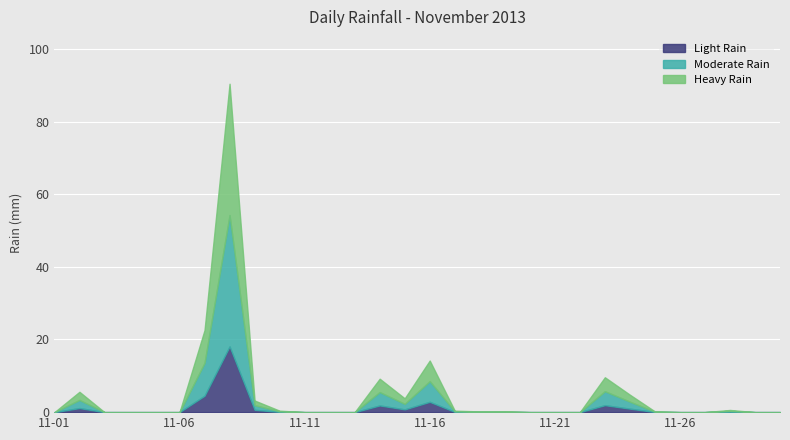

True or false: the data has more than 2 interior local peaks.

True